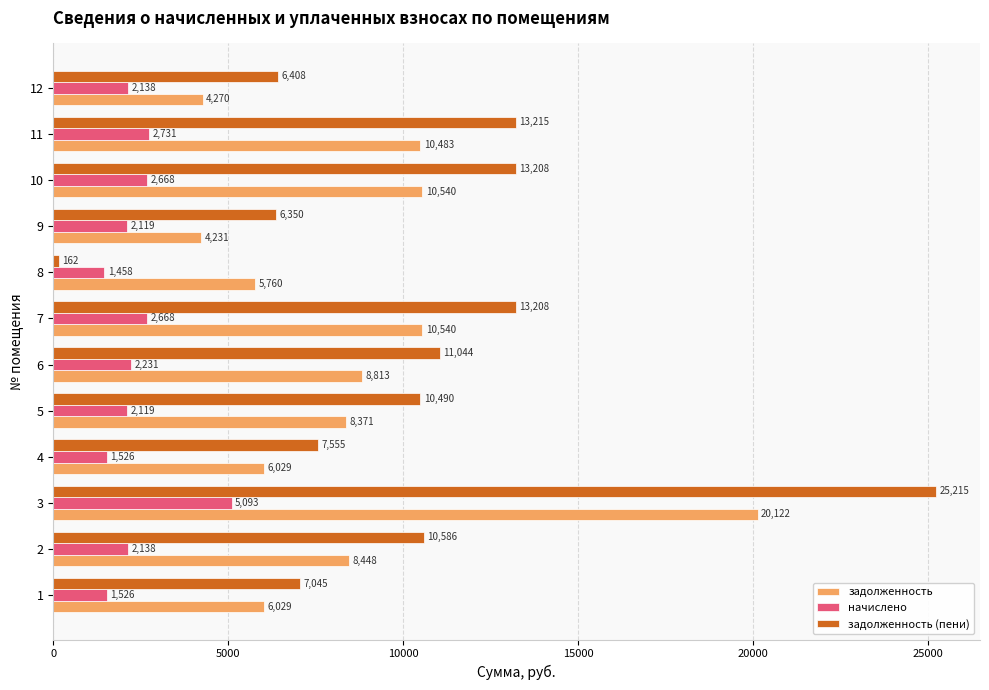

What is the difference between the second highest and second lowest values in the начислено series?

1205.3